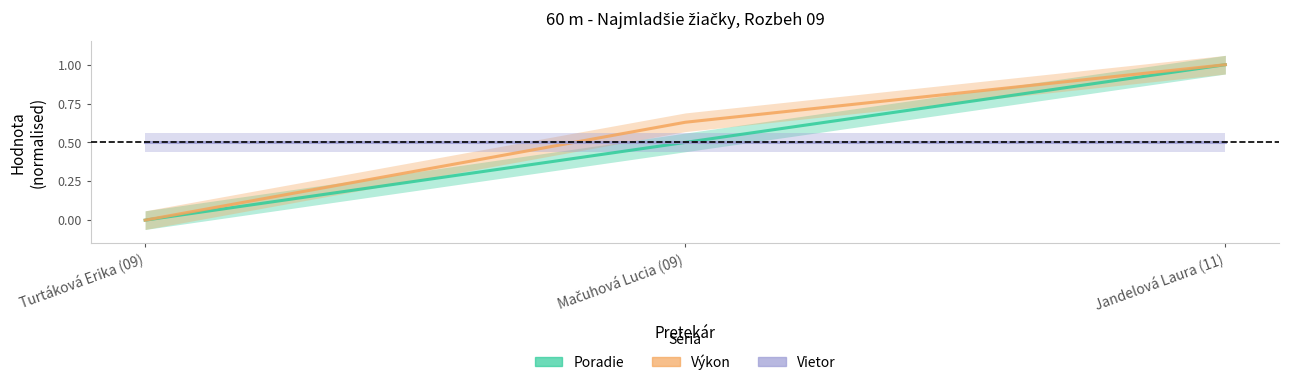

What position from the right is Mačuhová Lucia (09)?

2